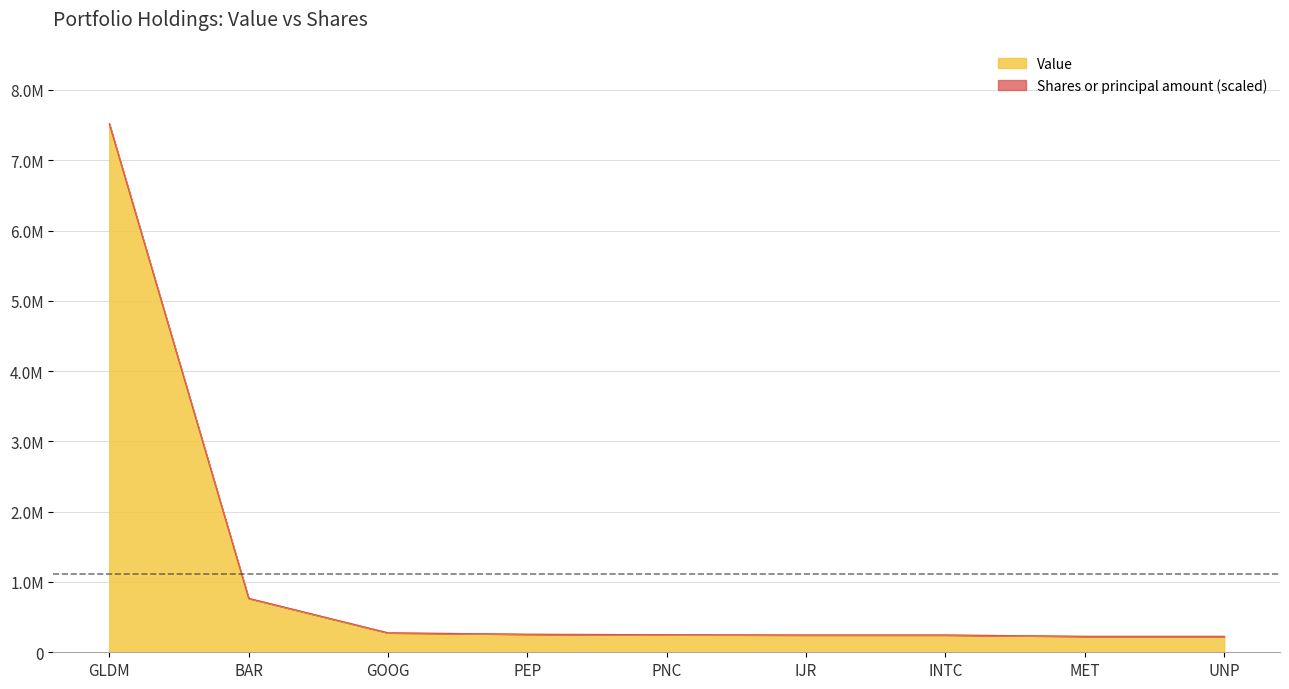

True or false: Shares or principal amount has more than 1 interior local peaks.

False